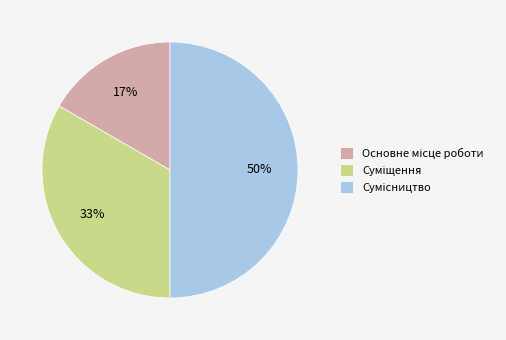

To the nearest percent, what is the average slice percentage?

33%